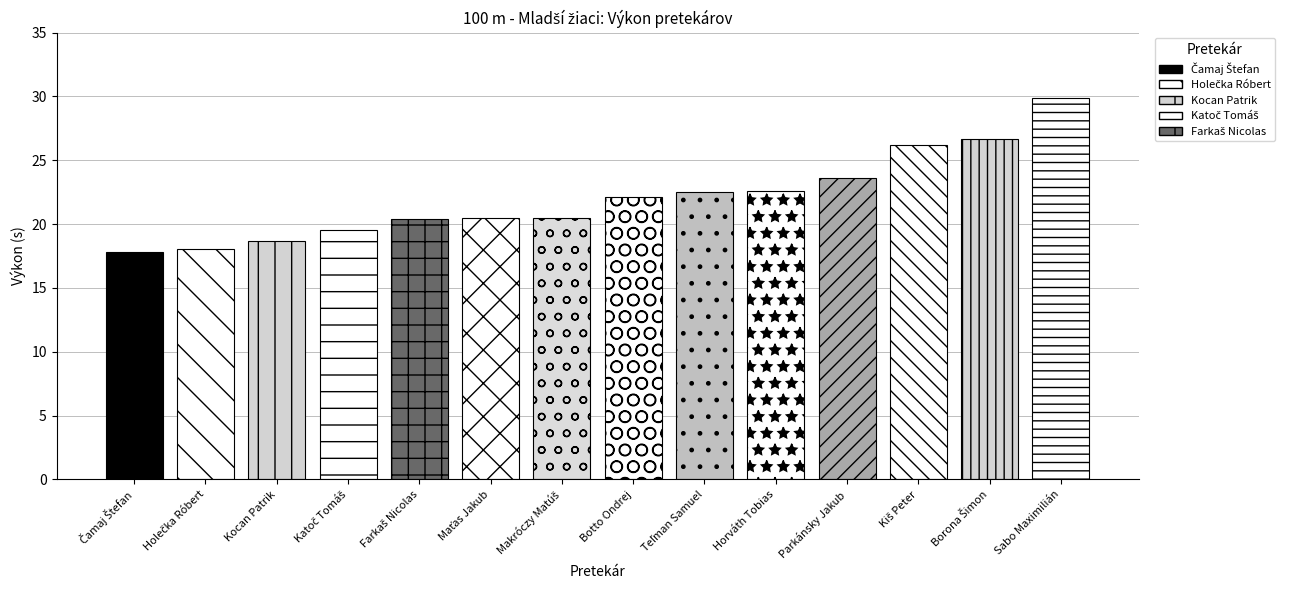

What is the value of the 9th bar from the left?

22.5